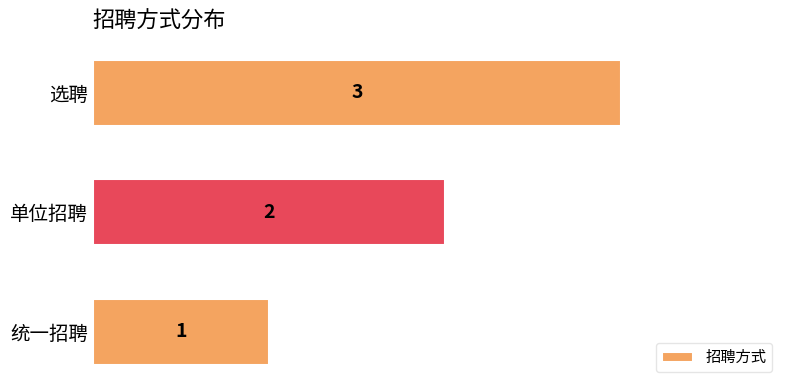

How many data points does each series have?

3